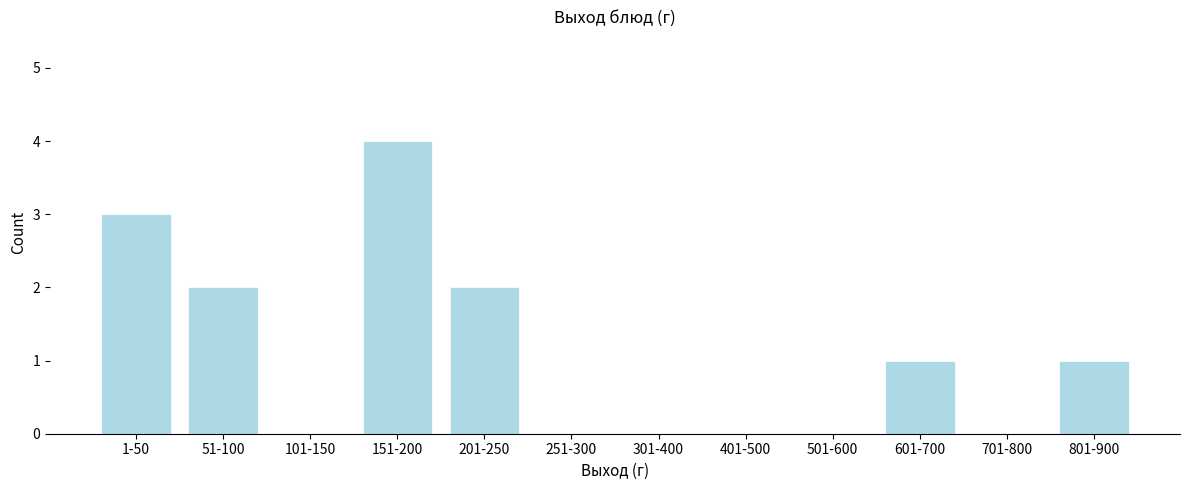

Reading right to left, transcribe all the data shown in this chart.

801-900=1	701-800=0	601-700=1	501-600=0	401-500=0	301-400=0	251-300=0	201-250=2	151-200=4	101-150=0	51-100=2	1-50=3